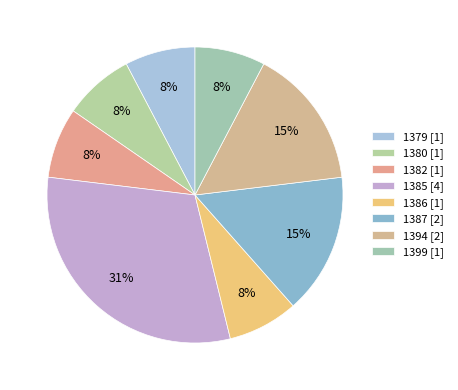

To the nearest percent, what is the combined percentage of 1380 and 1387?

23%